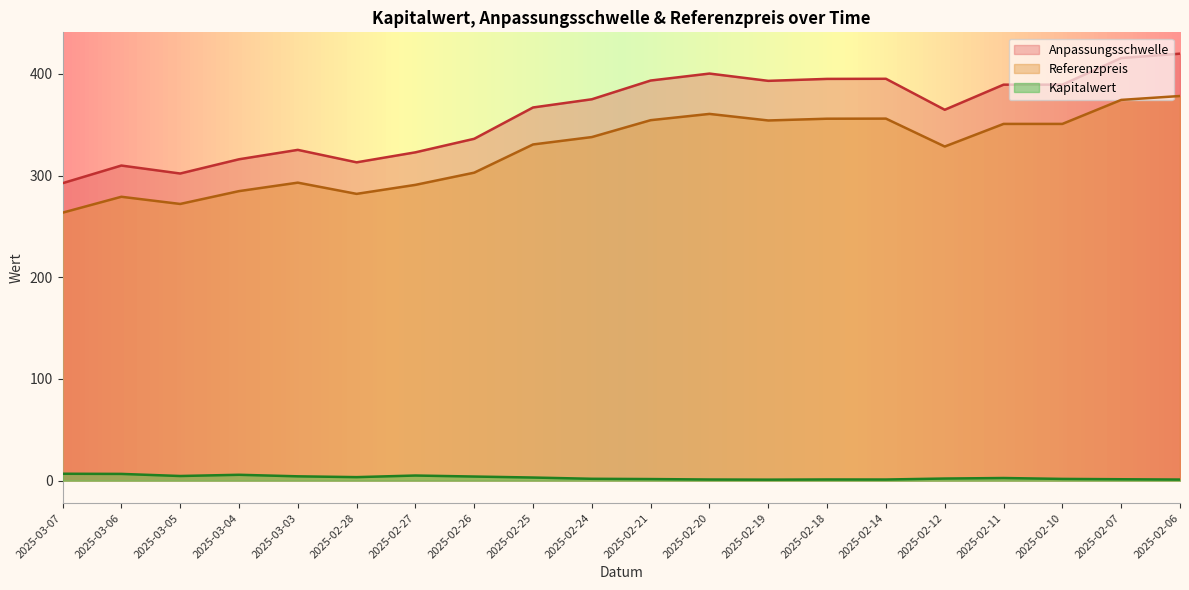

True or false: Referenzpreis and Kapitalwert cross at least once.

False